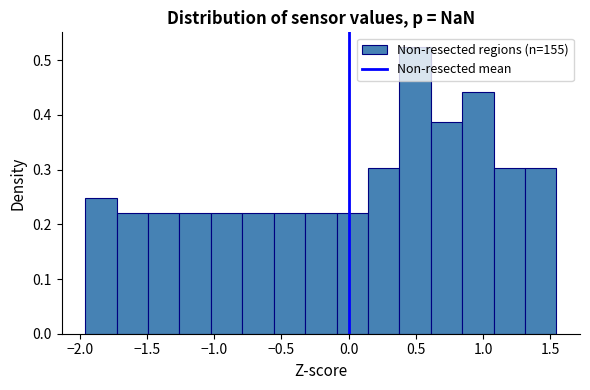

Reading left to right, transcribe this chart: for each bar, give the range it covers on the x-axis and its height. Neither the bar edges nor the heights are printed on the chart, so give them approximately, as read against the axes.

-1.95 to -1.70: 0.25
-1.70 to -1.50: 0.22
-1.50 to -1.25: 0.22
-1.25 to -1.00: 0.22
-1.00 to -0.80: 0.22
-0.80 to -0.55: 0.22
-0.55 to -0.30: 0.22
-0.30 to -0.10: 0.22
-0.10 to 0.15: 0.22
0.15 to 0.40: 0.30
0.40 to 0.60: 0.52
0.60 to 0.85: 0.39
0.85 to 1.10: 0.44
1.10 to 1.30: 0.30
1.30 to 1.55: 0.30